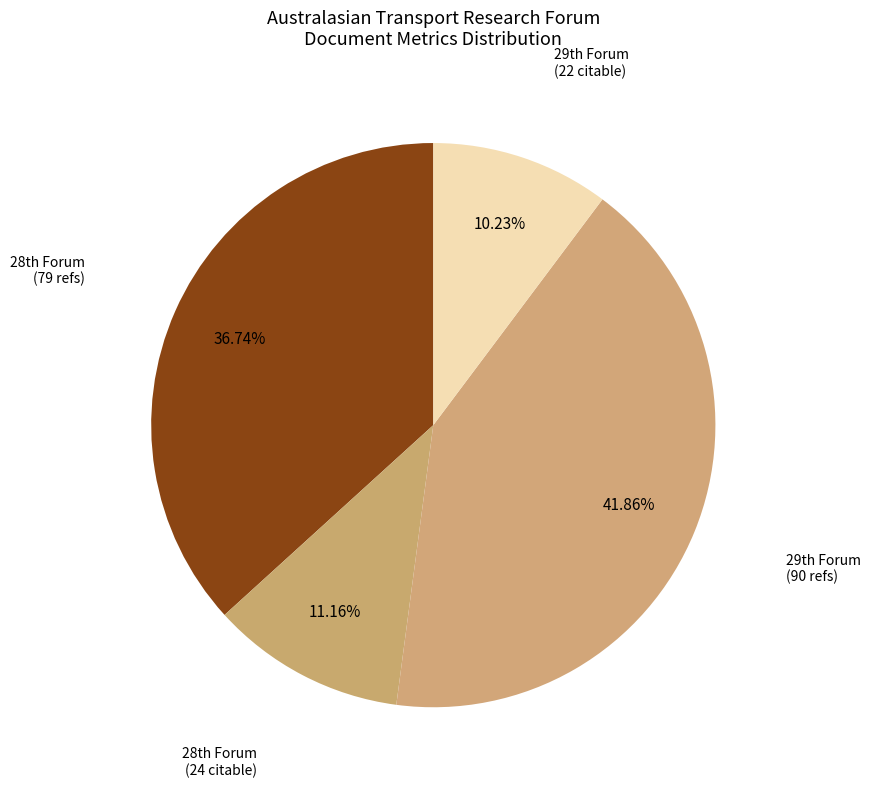

How many slices are in this pie chart?

4